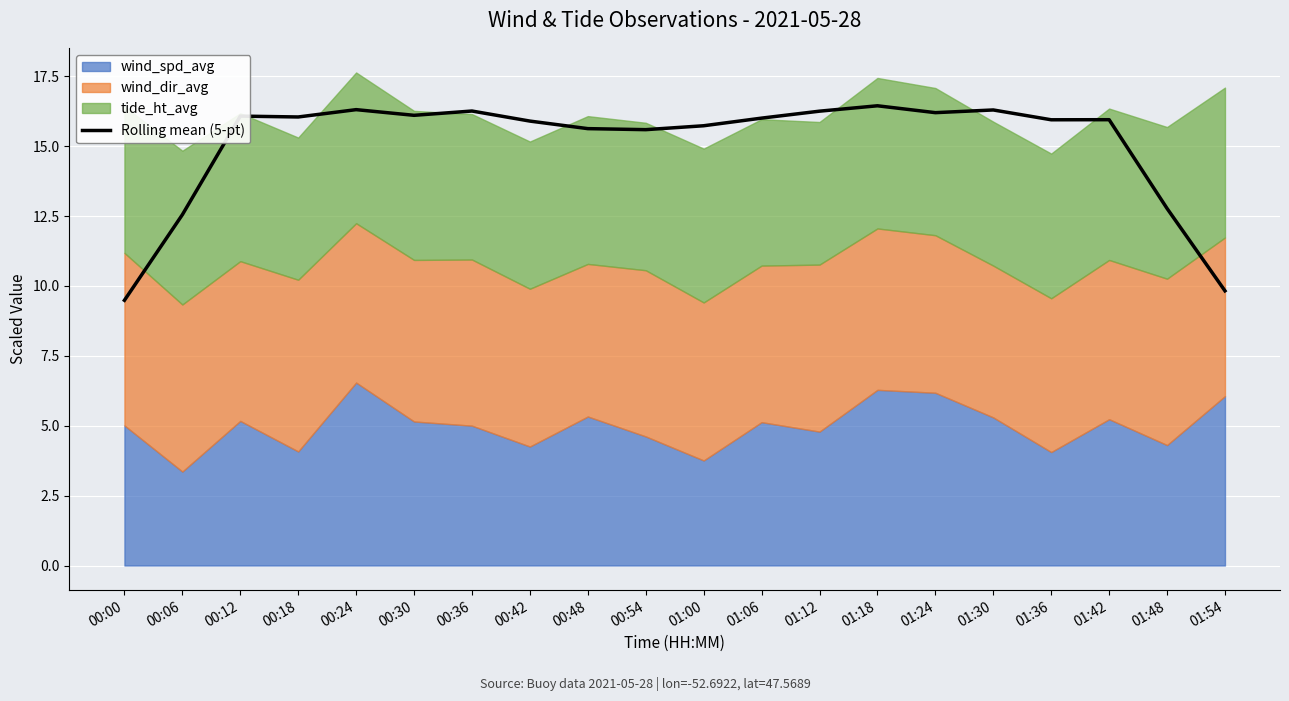

What is the difference between the maximum and minimum values?

7.0